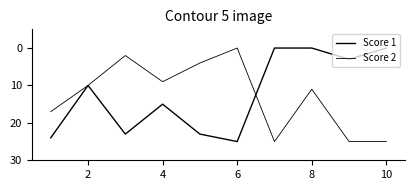

How many lines are shown in the chart?

2